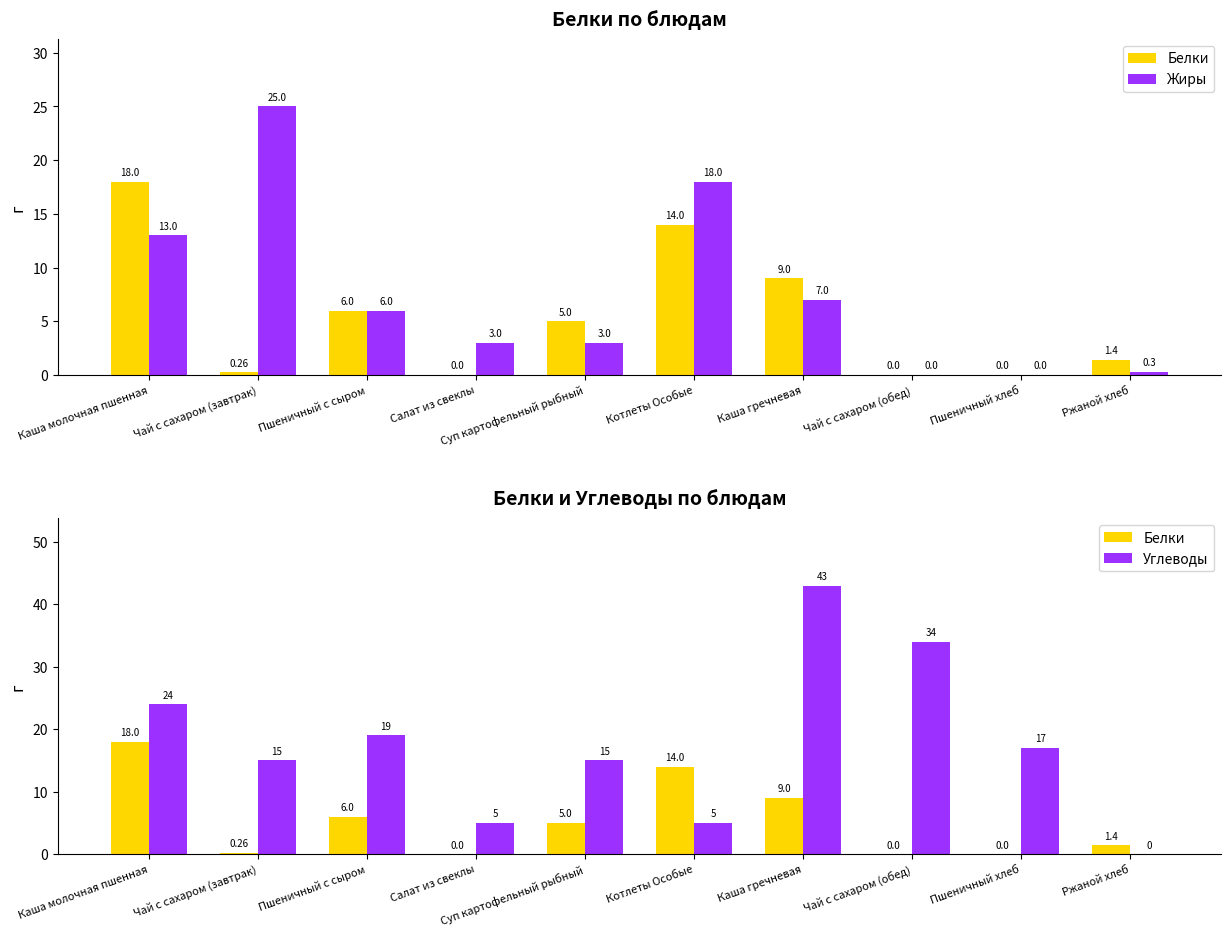

Reading left to right, what are all the values shown in this chart?

Белки: Каша молочная пшенная=18.0	Чай с сахаром (завтрак)=0.3	Пшеничный с сыром=6.0	Салат из свеклы=0.0	Суп картофельный рыбный=5.0	Котлеты Особые=14.0	Каша гречневая=9.0	Чай с сахаром (обед)=0.0	Пшеничный хлеб=0.0	Ржаной хлеб=1.4
Жиры: Каша молочная пшенная=13.0	Чай с сахаром (завтрак)=25.0	Пшеничный с сыром=6.0	Салат из свеклы=3.0	Суп картофельный рыбный=3.0	Котлеты Особые=18.0	Каша гречневая=7.0	Чай с сахаром (обед)=0.0	Пшеничный хлеб=0.0	Ржаной хлеб=0.3
Углеводы: Каша молочная пшенная=24.0	Чай с сахаром (завтрак)=15.0	Пшеничный с сыром=19.0	Салат из свеклы=5.0	Суп картофельный рыбный=15.0	Котлеты Особые=5.0	Каша гречневая=43.0	Чай с сахаром (обед)=34.0	Пшеничный хлеб=17.0	Ржаной хлеб=0.0